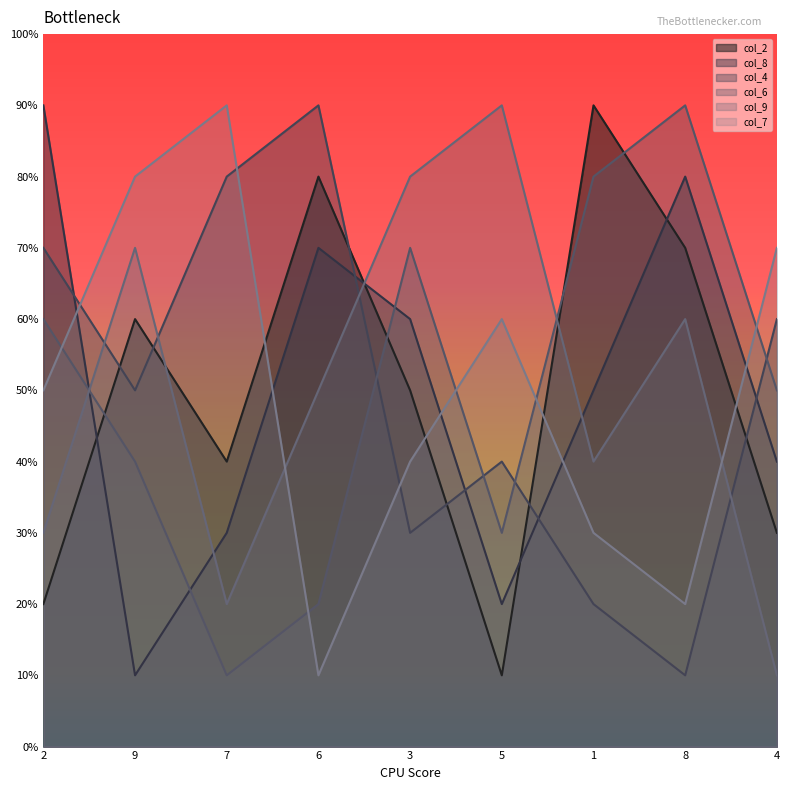

Reading left to right, what are all the values shown in this chart?

col_2: 2	6	4	8	5	1	9	7	3
col_8: 9	1	3	7	6	2	5	8	4
col_4: 7	5	8	9	3	4	2	1	6
col_6: 6	4	1	2	7	3	8	9	5
col_9: 3	7	2	5	8	9	4	6	1
col_7: 5	8	9	1	4	6	3	2	7